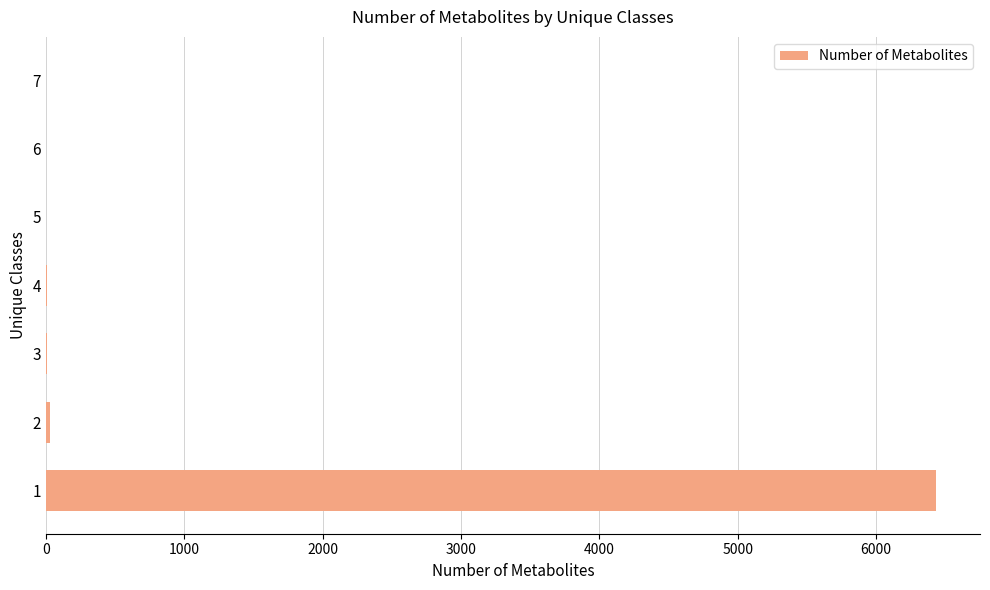

How many distinct data groups are displayed?

1